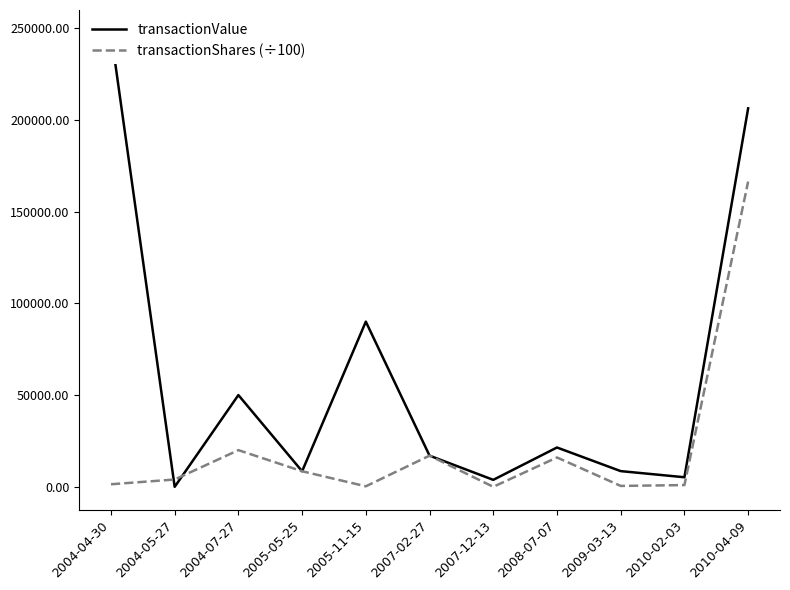

True or false: transactionShares (÷100) has more than 2 interior local peaks.

True